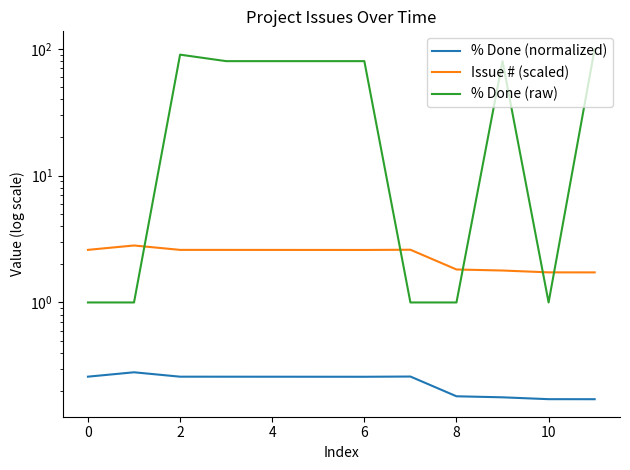

At which category is the sum across all series the highest?

11